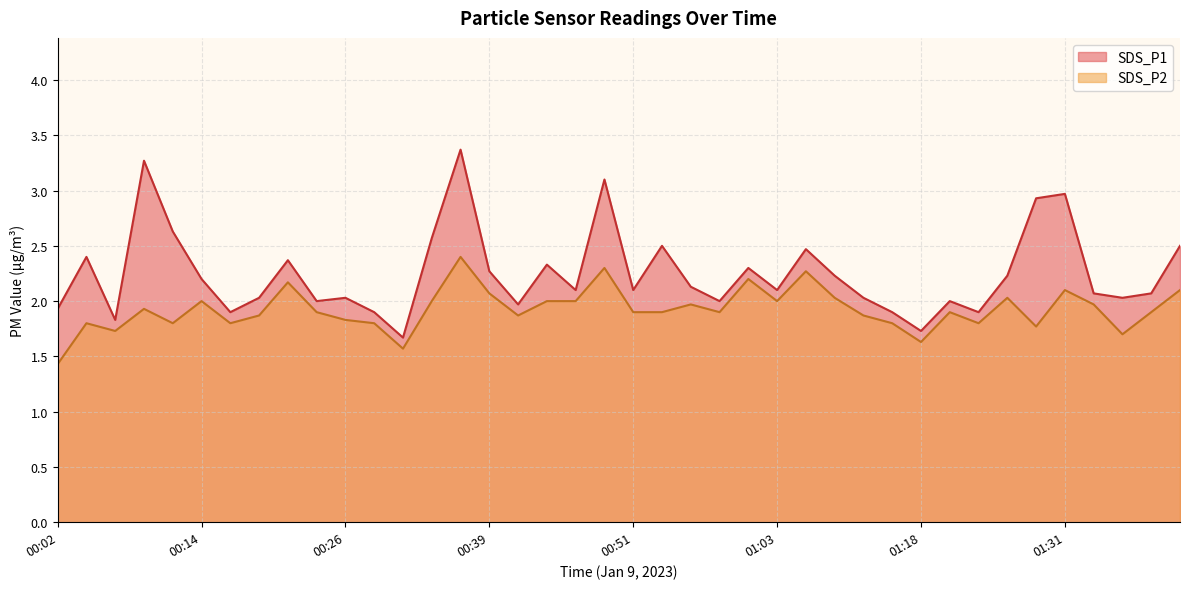

At how many categories does at least one series exceed 2?

28